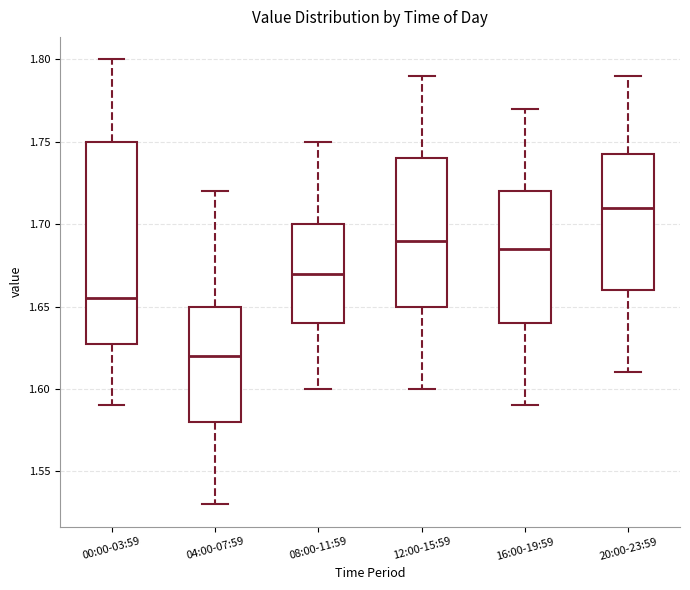

Reading left to right, transcribe this box plot: for each box, give where its median line is, the range the box spans, and where its two whiskers end, as read against the y-axis. The values are not printed on the chart, so give them approximately, as read against the axis.

00:00-03:59: median 1.655, box 1.630 to 1.750, whiskers 1.590 to 1.800
04:00-07:59: median 1.620, box 1.580 to 1.650, whiskers 1.530 to 1.720
08:00-11:59: median 1.670, box 1.640 to 1.700, whiskers 1.600 to 1.750
12:00-15:59: median 1.690, box 1.650 to 1.740, whiskers 1.600 to 1.790
16:00-19:59: median 1.685, box 1.640 to 1.720, whiskers 1.590 to 1.770
20:00-23:59: median 1.710, box 1.660 to 1.745, whiskers 1.610 to 1.790